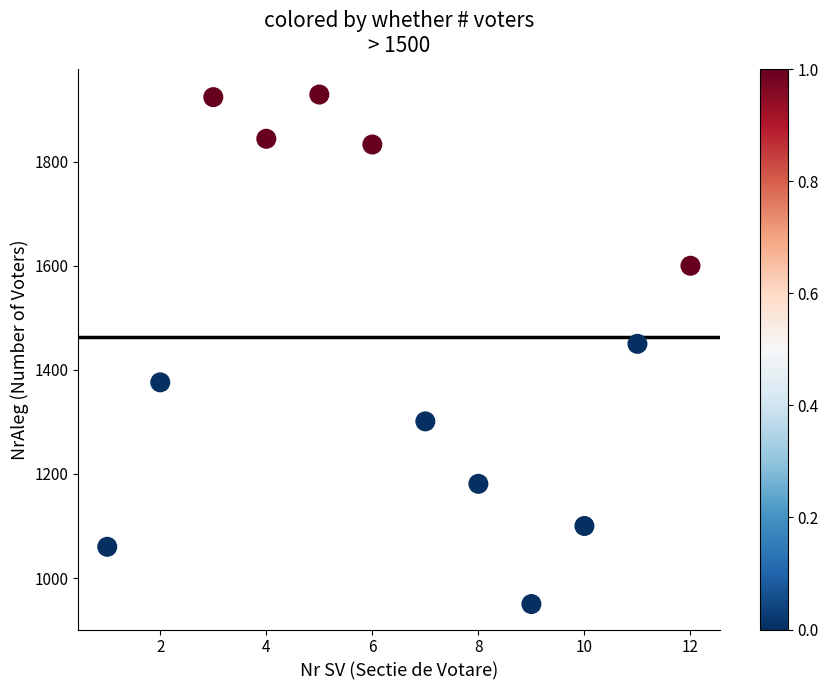

What Y value in the scatter plot is closest to 1439?

1450